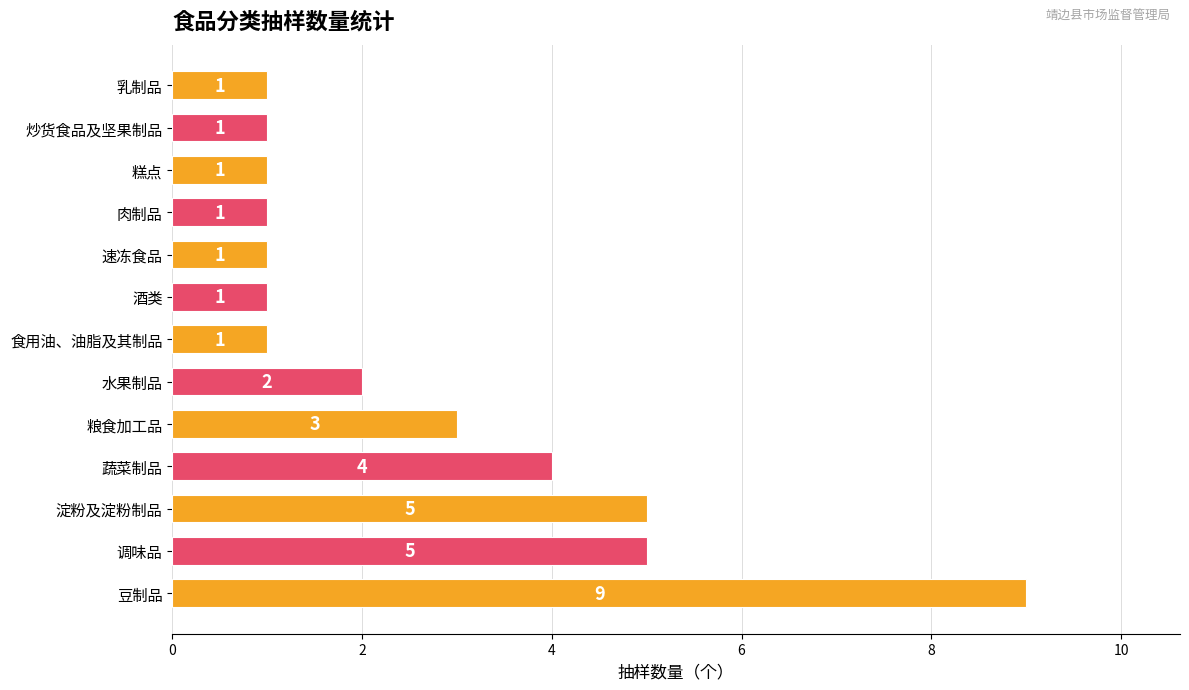

Reading bottom to top, what are all the values shown in this chart?

9	5	5	4	3	2	1	1	1	1	1	1	1